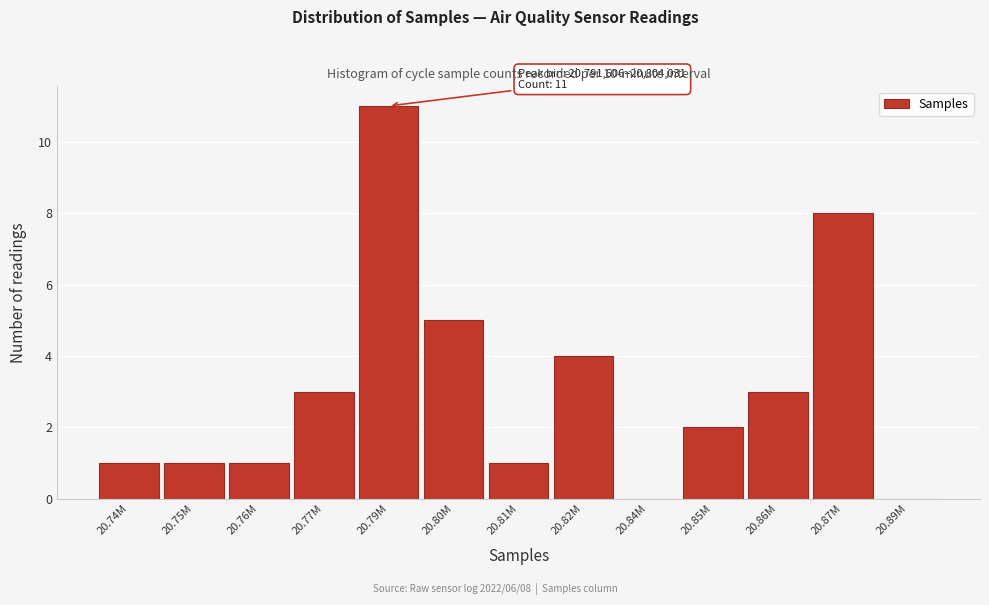

True or false: the data shows 0 at 20.74M.

False